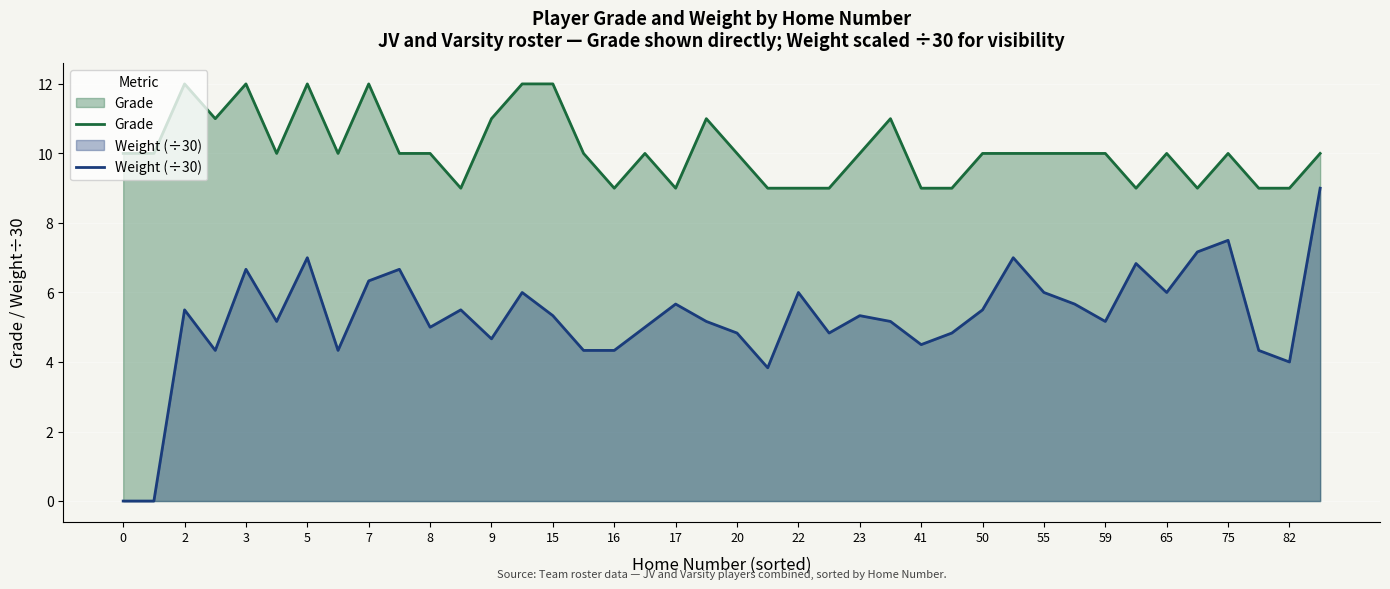

True or false: Weight (÷30) has a value of 4.3 at 16.

True